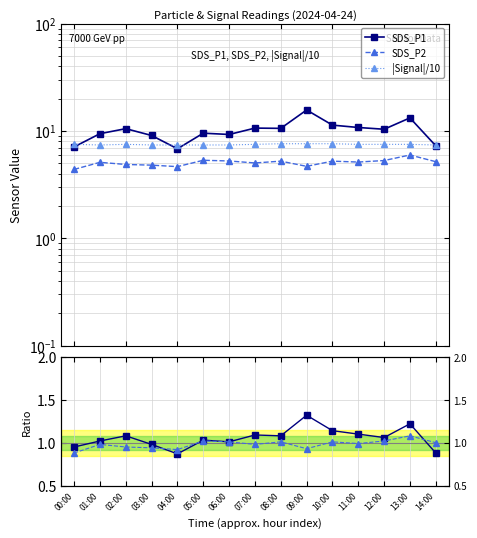

Which label corresponds to the largest value in the chart?

09:00